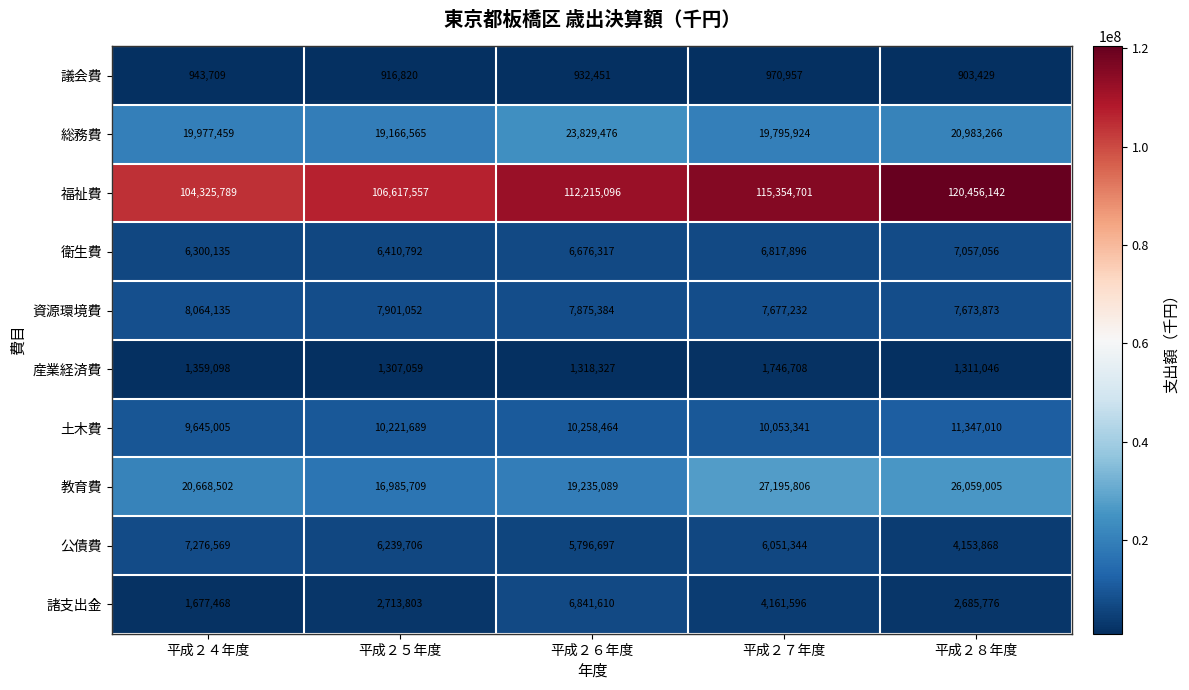

What is the greatest value displayed?

120456142